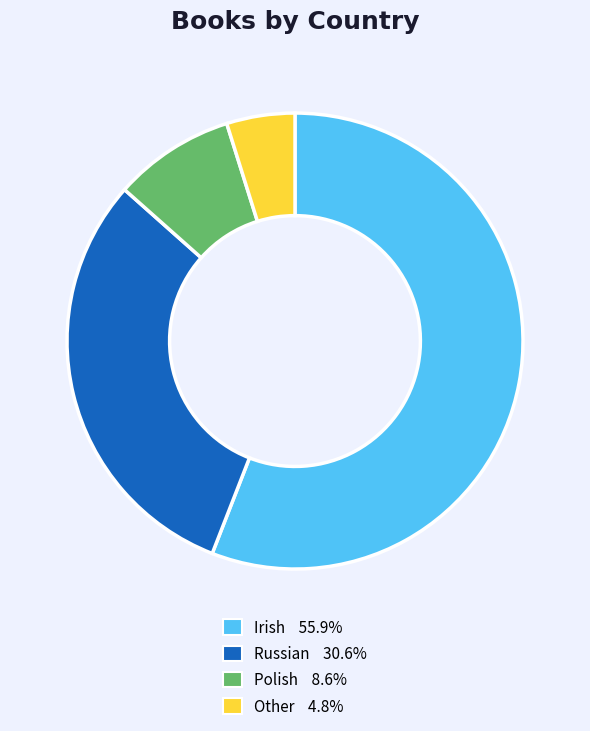

True or false: Other accounts for 5% of the total.

True